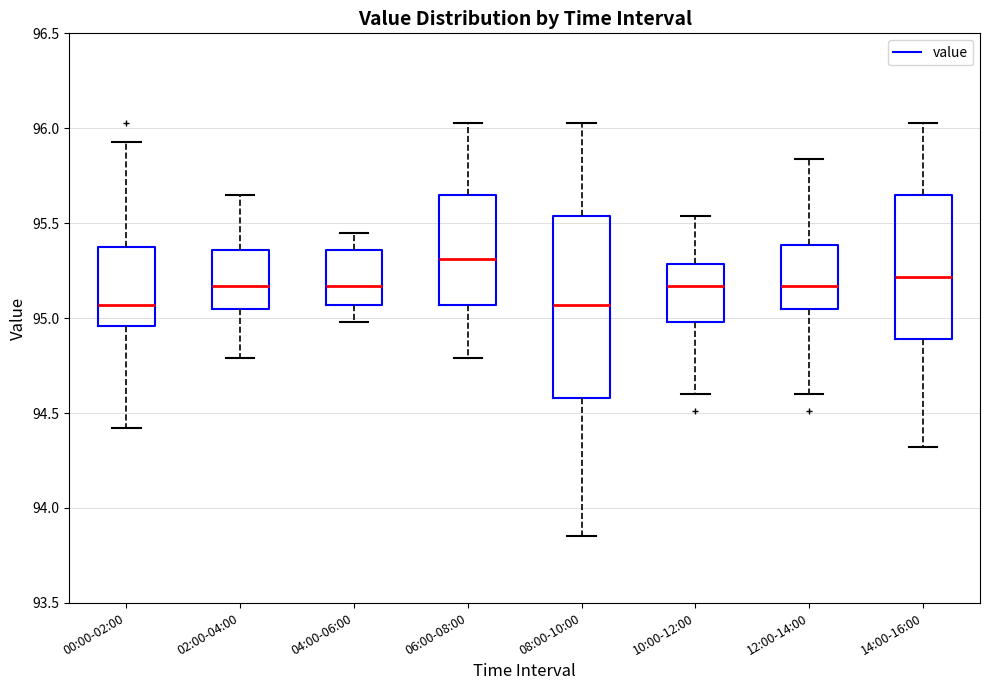

Reading left to right, read every box against the y-axis: the position of its median line, the range the box covers, and the ends of its whiskers. The values are not printed on the chart, so give them approximately, as read against the axis.

00:00-02:00: median 95.05, box 94.95 to 95.35, whiskers 94.40 to 95.95
02:00-04:00: median 95.15, box 95.05 to 95.35, whiskers 94.80 to 95.65
04:00-06:00: median 95.15, box 95.05 to 95.35, whiskers 95.00 to 95.45
06:00-08:00: median 95.30, box 95.05 to 95.65, whiskers 94.80 to 96.05
08:00-10:00: median 95.05, box 94.60 to 95.55, whiskers 93.85 to 96.05
10:00-12:00: median 95.15, box 95.00 to 95.30, whiskers 94.60 to 95.55
12:00-14:00: median 95.15, box 95.05 to 95.40, whiskers 94.60 to 95.85
14:00-16:00: median 95.20, box 94.90 to 95.65, whiskers 94.30 to 96.05